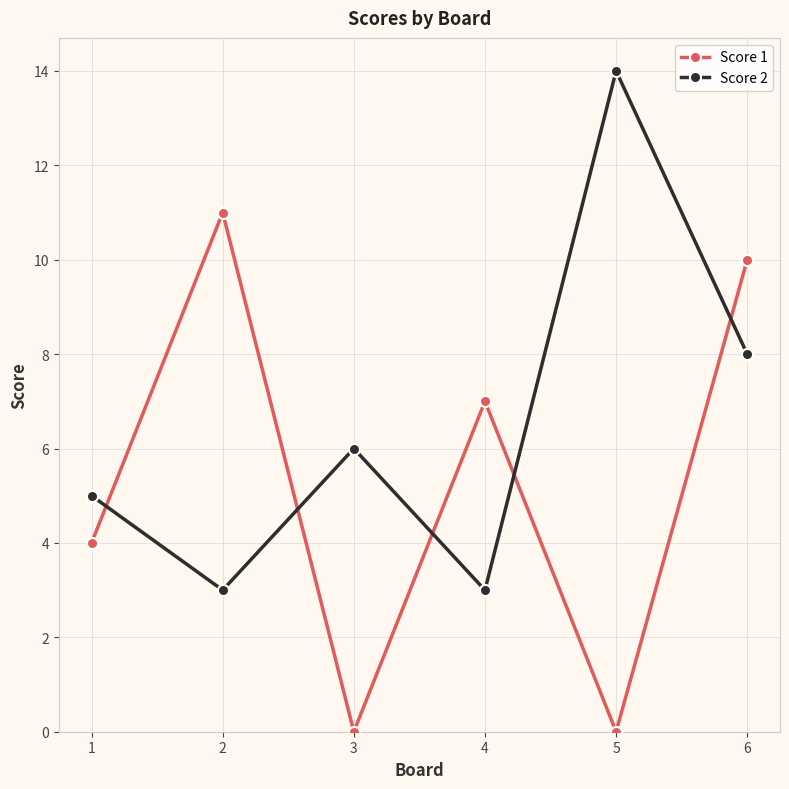

How many values in the Score 1 series are below 7?

3